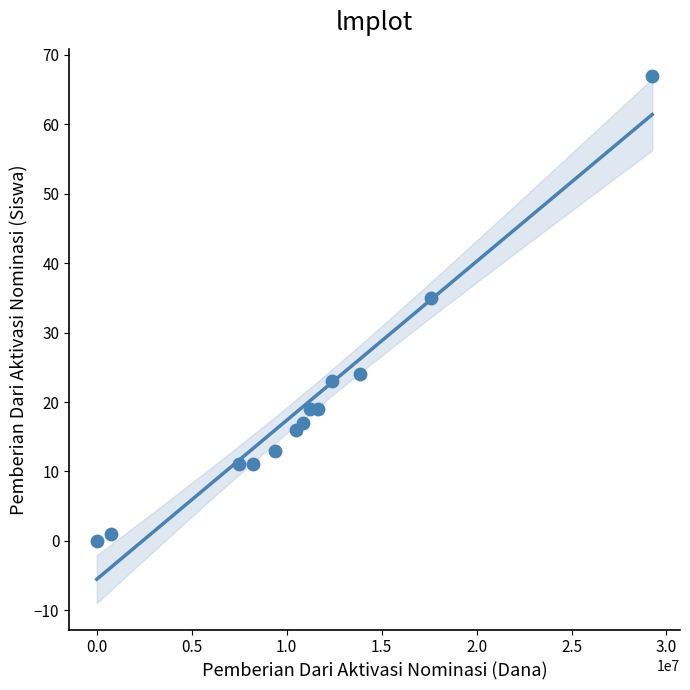

What Y value in the scatter plot is closest to 33?

35